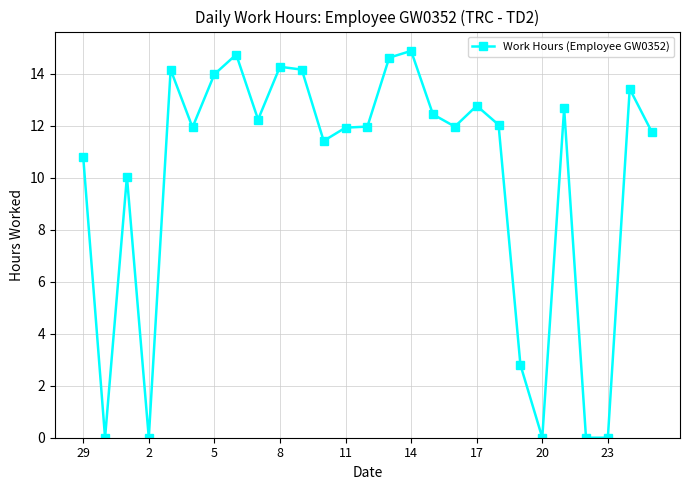

True or false: there are more than 2 points higher than both neighbors.

True